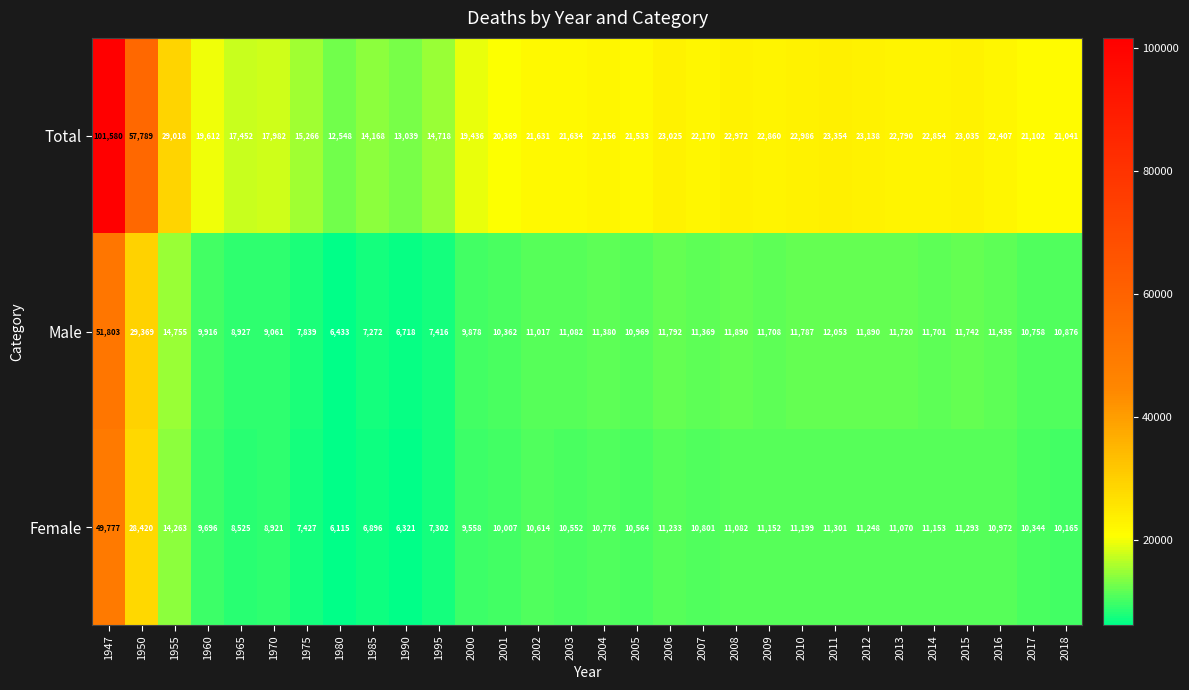

At which label is Female closest to 27946?

1950